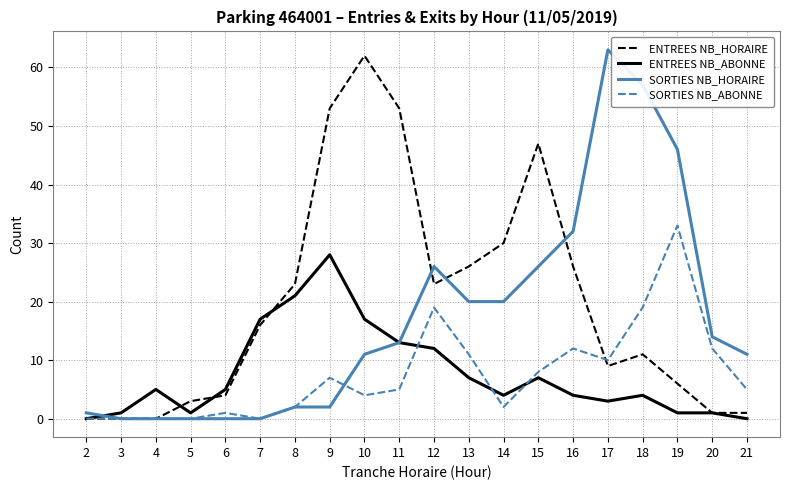

Which category has the highest value in the ENTREES NB_HORAIRE series?

10